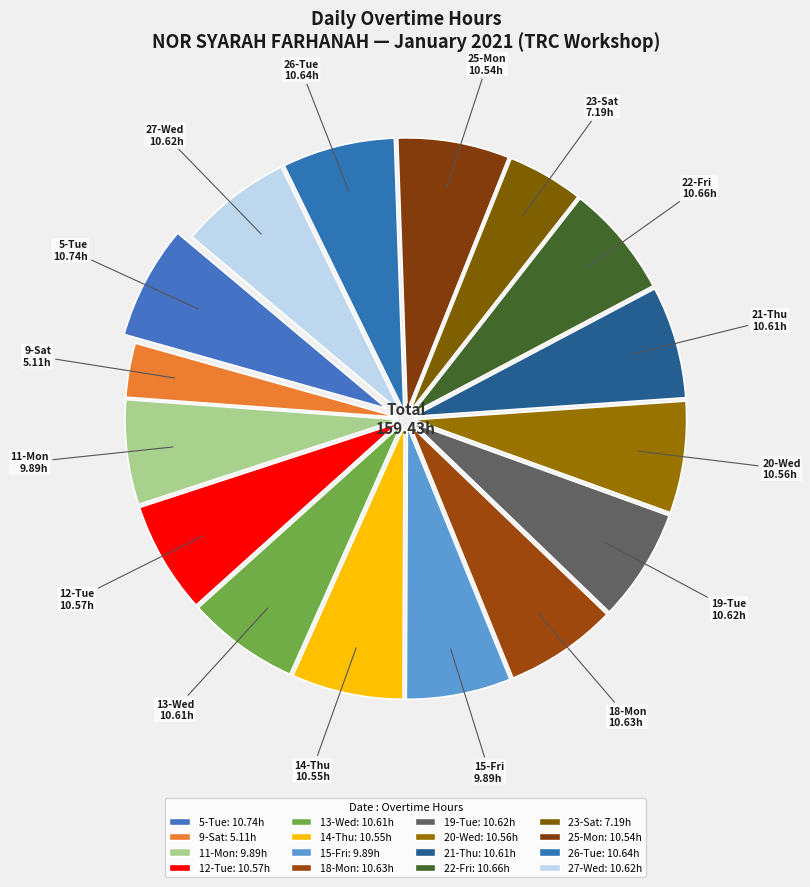

How many segments does this pie chart have?

16